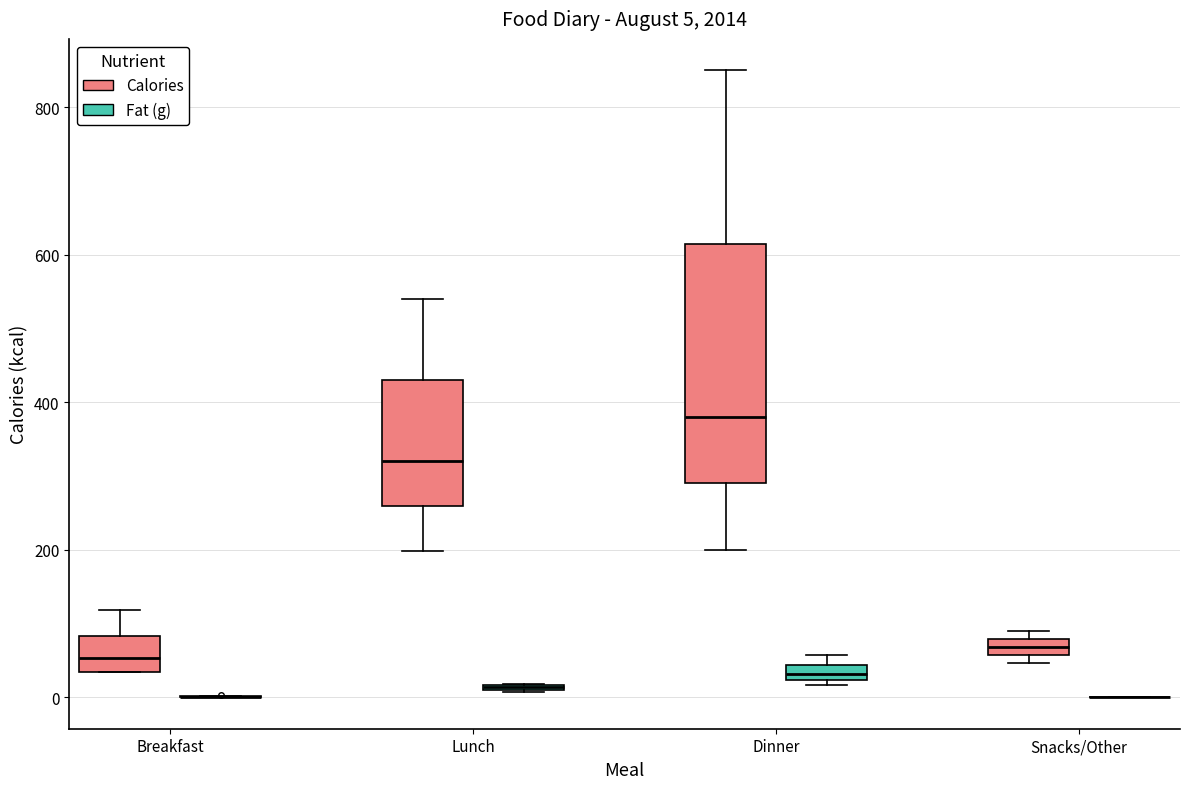

Comparing the boxes themselves (not the whiskers), which one is the tallest?

Dinner (Calories)